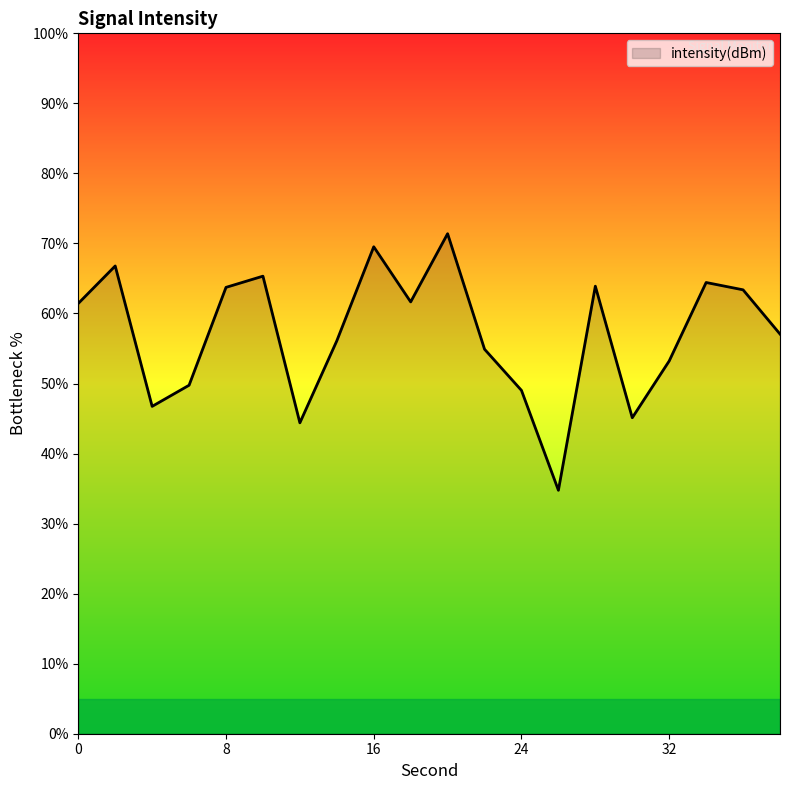

What is the maximum value shown in the chart?

71.4